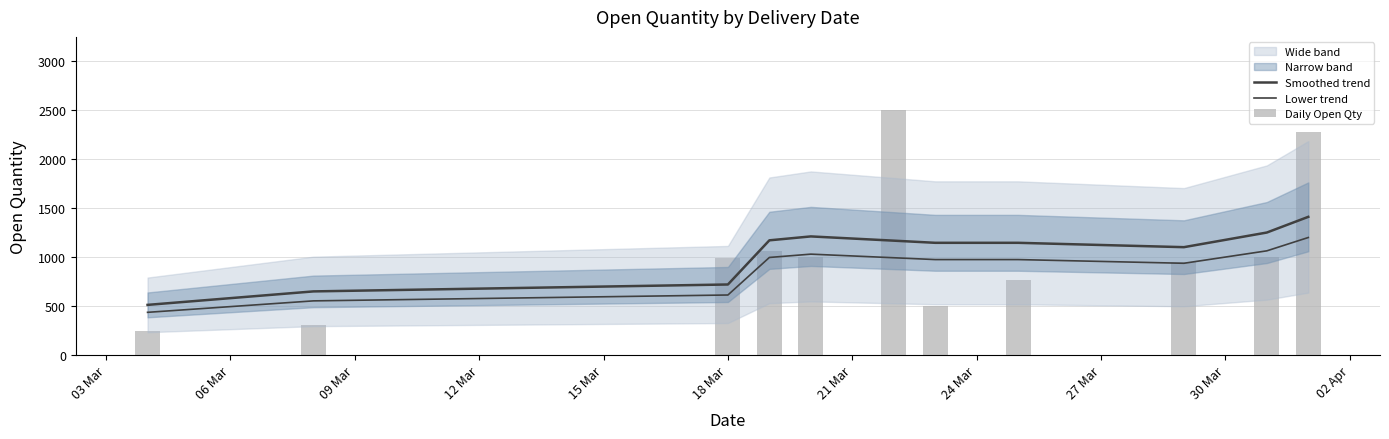

What is the difference between the second highest and second lowest values in the Smoothed trend series?

602.2